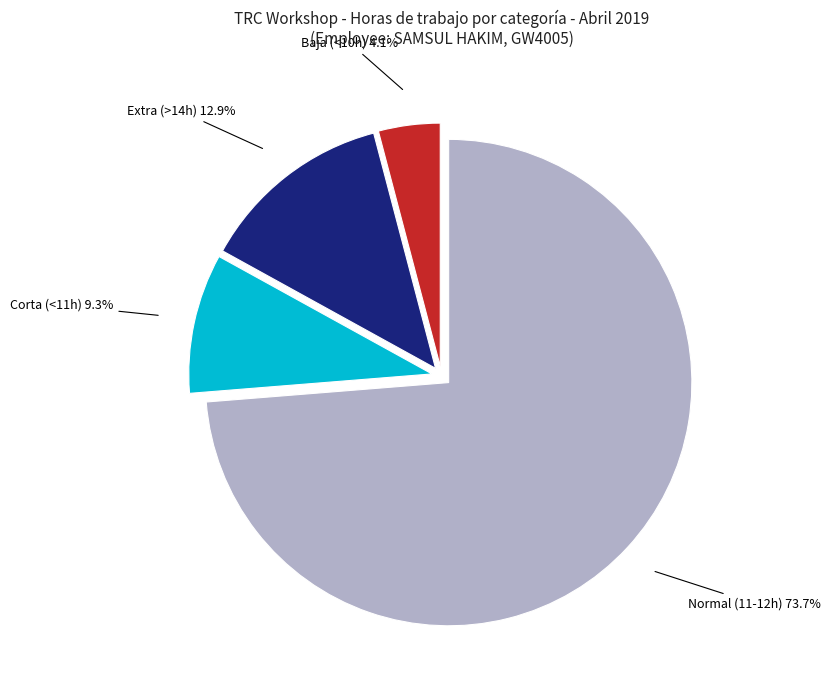

Does any single category account for the majority?

Yes